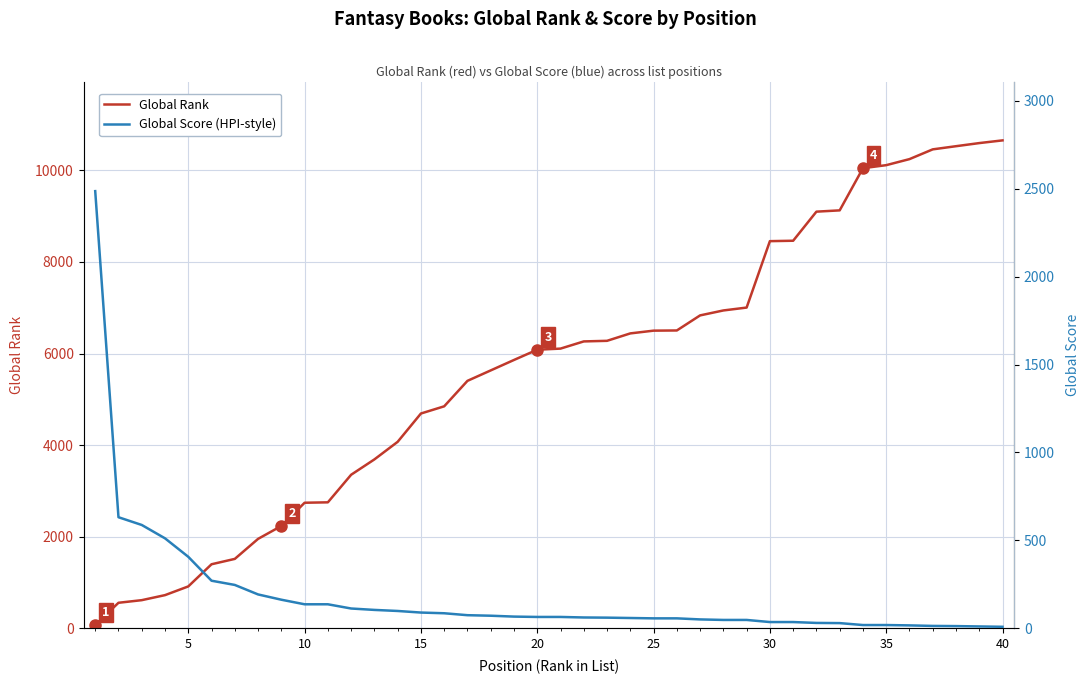

The Global Score (HPI-style) series shows 85 at 26. True or false?

False